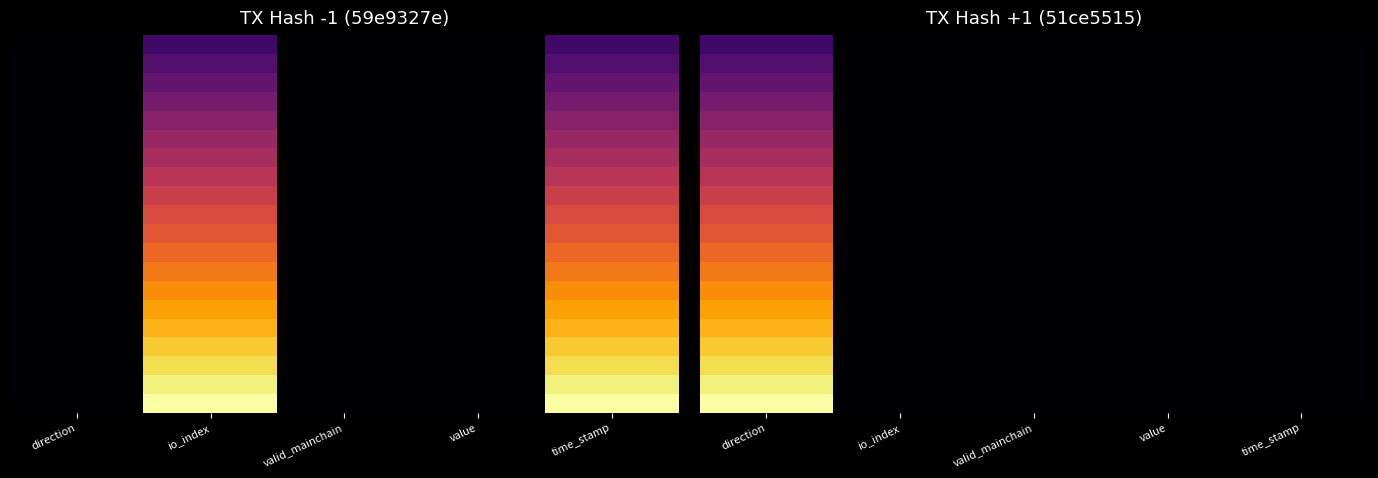

Which category has the lowest value across all series?

io_index